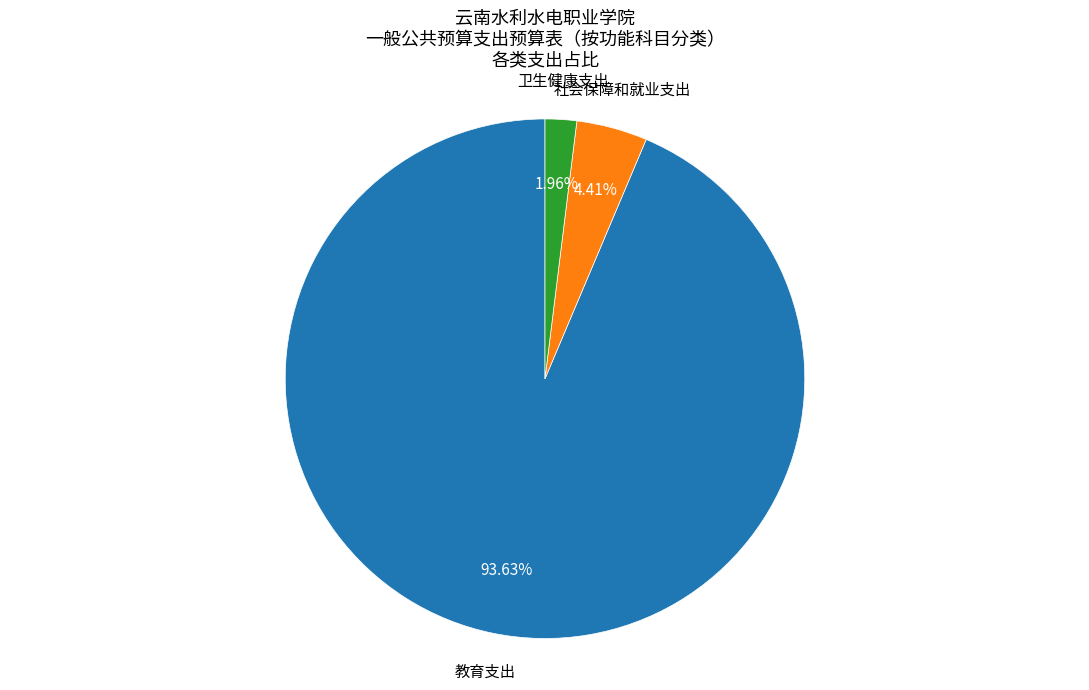

Is there a majority slice in this chart?

Yes